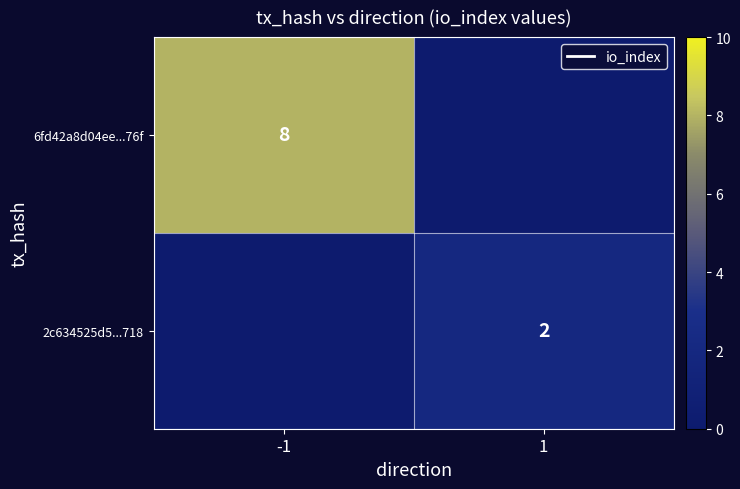

True or false: 2c634525d5...718 has a value of 2 at 1.

True